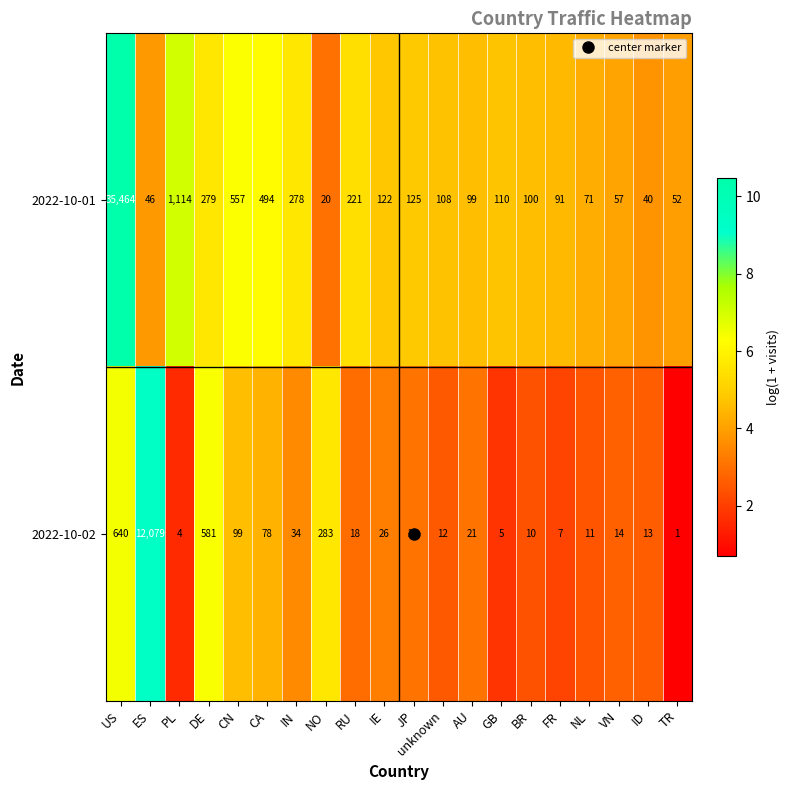

How many categories are shown in the chart?

20